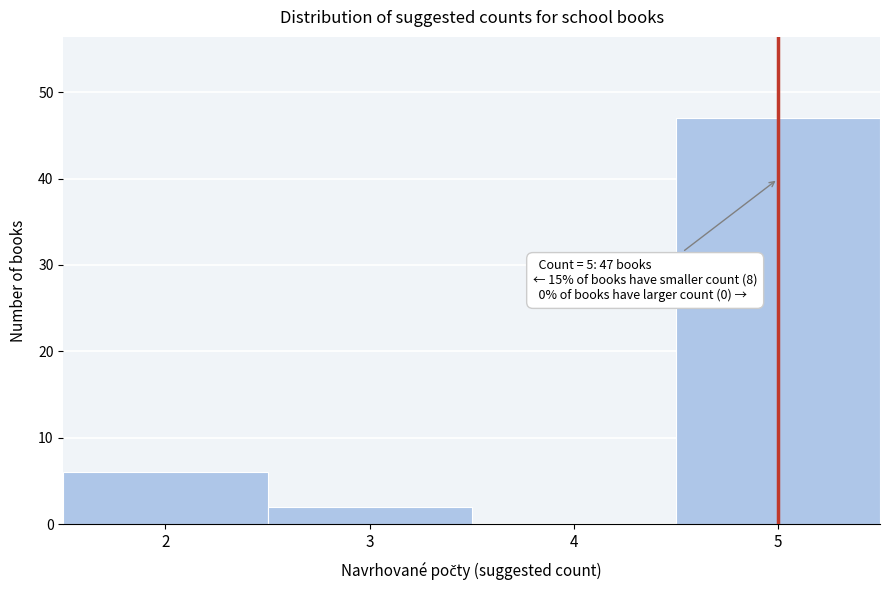

Which range on the x-axis has the tallest bar?

4.5 to 5.5